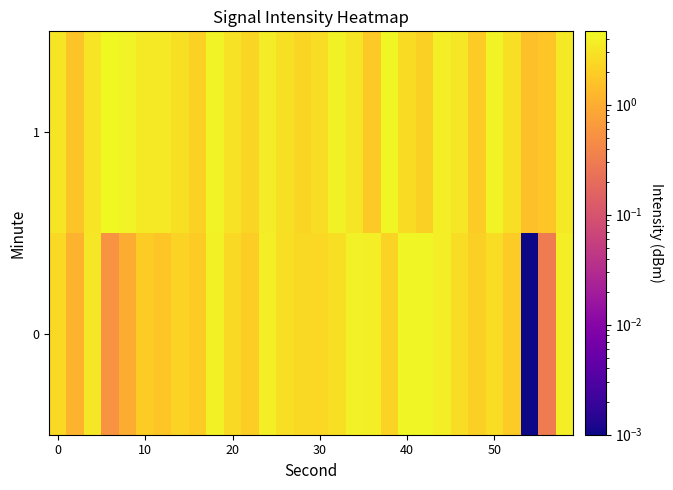

What is the greatest value displayed?

4.6